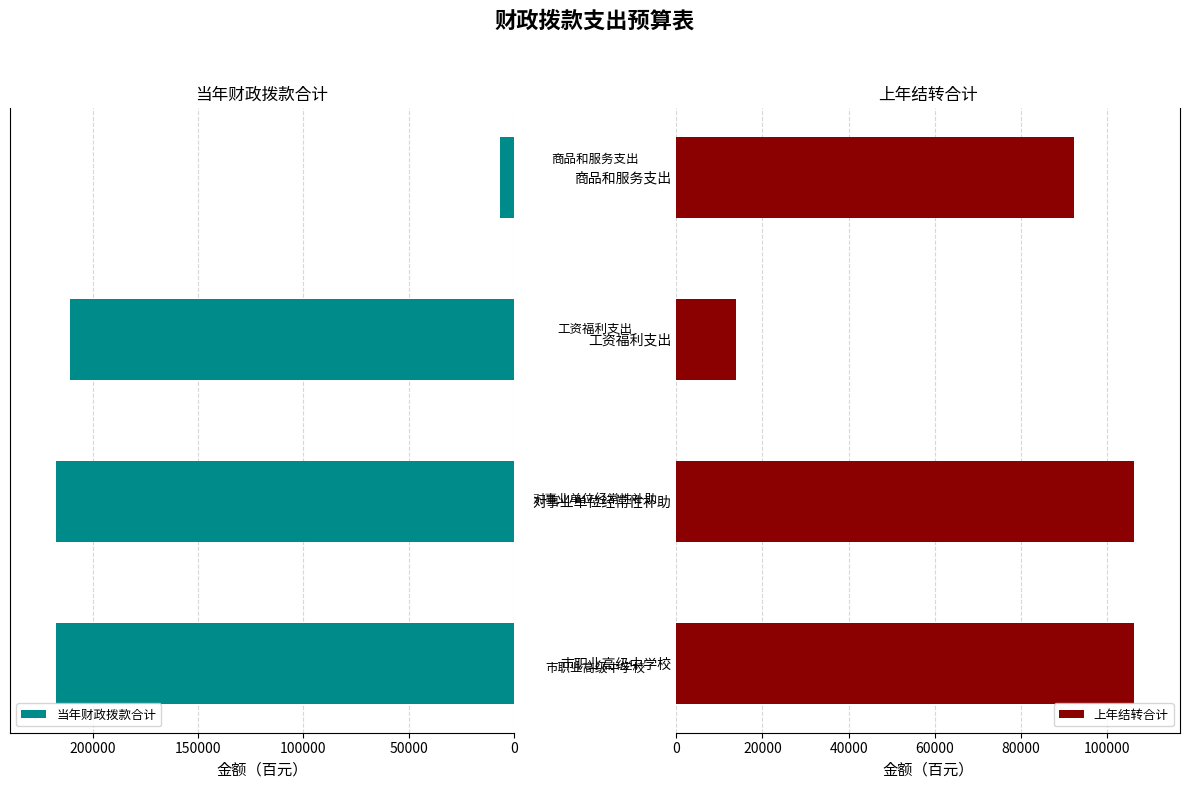

Reading left to right, list all the values displayed in this chart.

当年财政拨款合计: 217639	217639	210888	6751
上年结转合计: 106275	106275	13920	92355